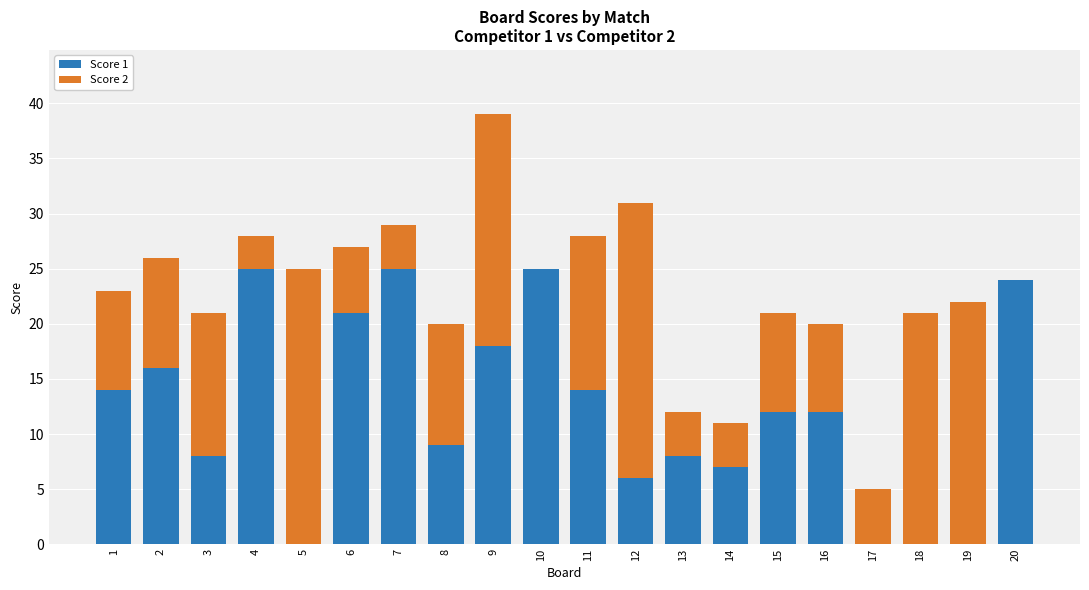

At which category is the sum across all series the highest?

9